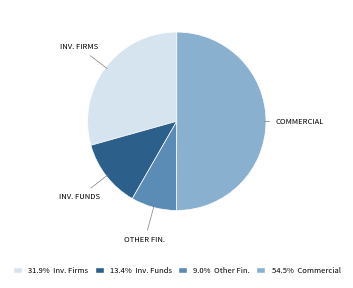

To the nearest percent, what is the difference between the largest and smallest slice percentages?

42%